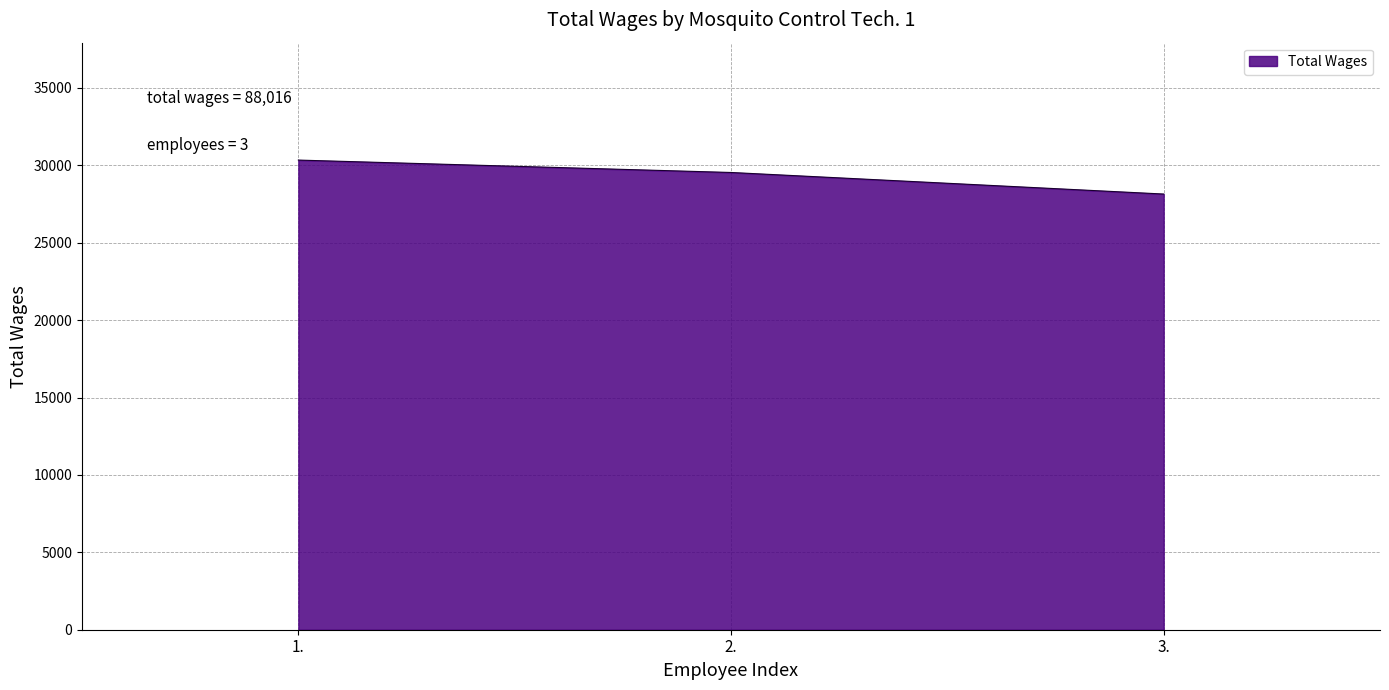

List the labels in order of value, largest first.

1., 2., 3.